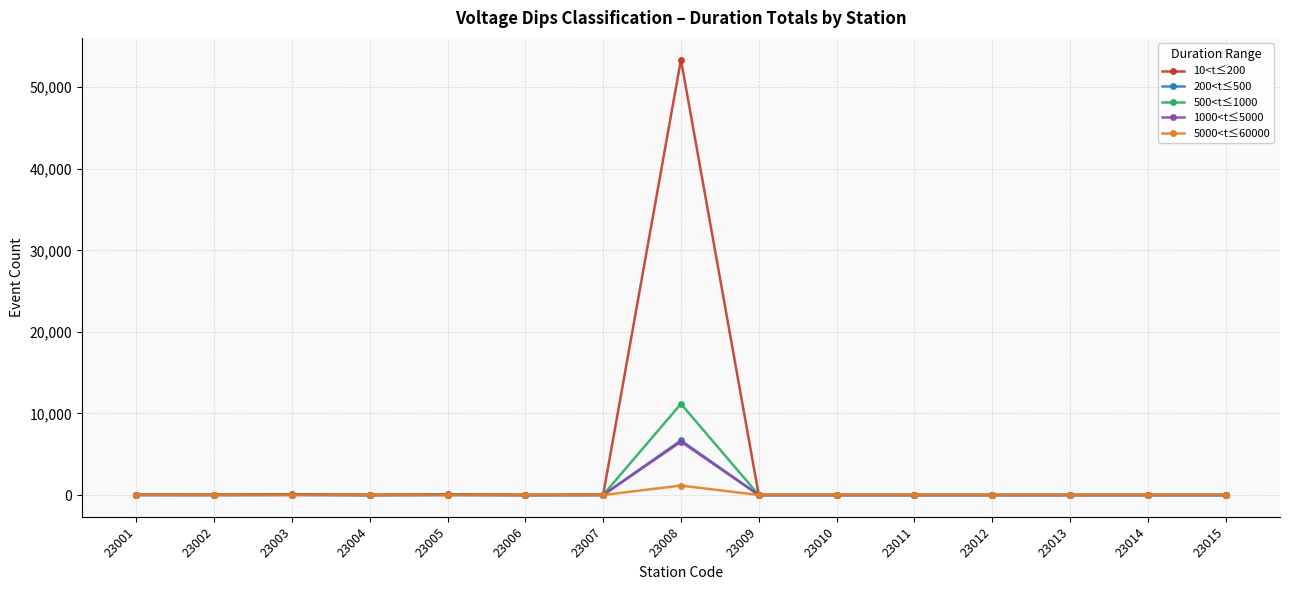

True or false: 10<t≤200 has more than 0 interior local peaks.

True